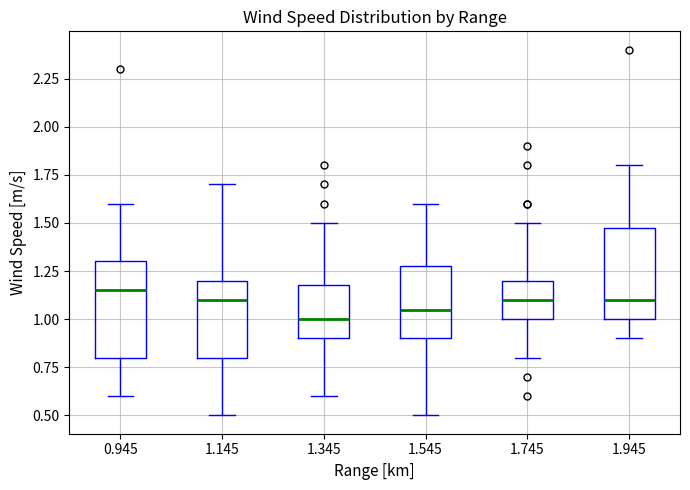

Reading left to right, read every box against the y-axis: the position of its median line, the range the box covers, and the ends of its whiskers. The values are not printed on the chart, so give them approximately, as read against the axis.

0.945: median 1.15, box 0.80 to 1.30, whiskers 0.60 to 1.60
1.145: median 1.10, box 0.80 to 1.20, whiskers 0.50 to 1.70
1.345: median 1.00, box 0.90 to 1.20, whiskers 0.60 to 1.50
1.545: median 1.05, box 0.90 to 1.30, whiskers 0.50 to 1.60
1.745: median 1.10, box 1.00 to 1.20, whiskers 0.80 to 1.50
1.945: median 1.10, box 1.00 to 1.50, whiskers 0.90 to 1.80